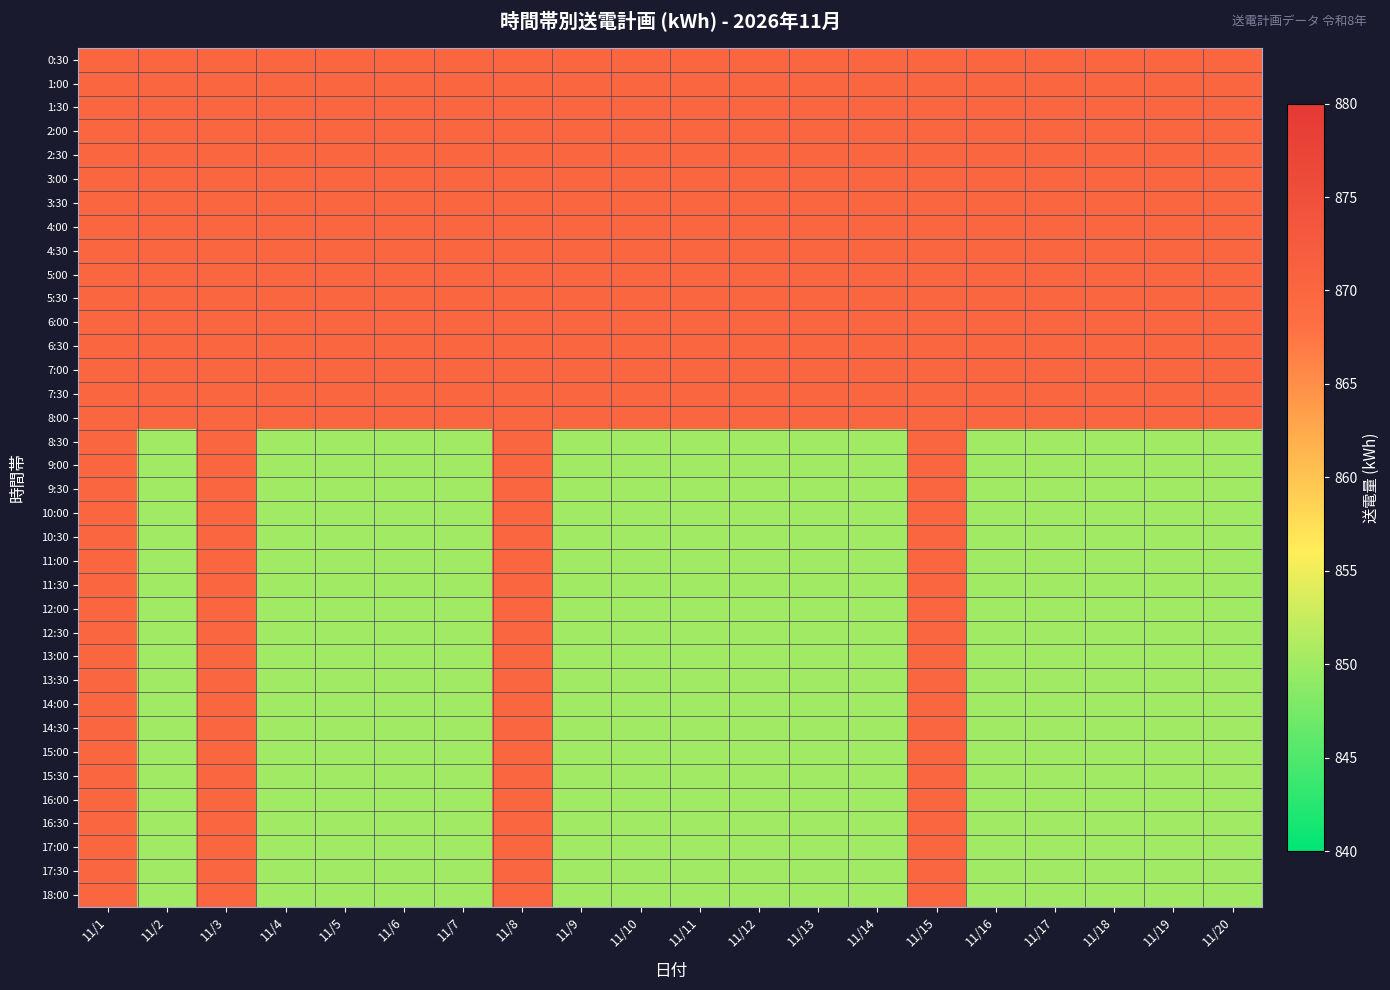

Which series changed the most between 11/4 and 11/7?

0:30